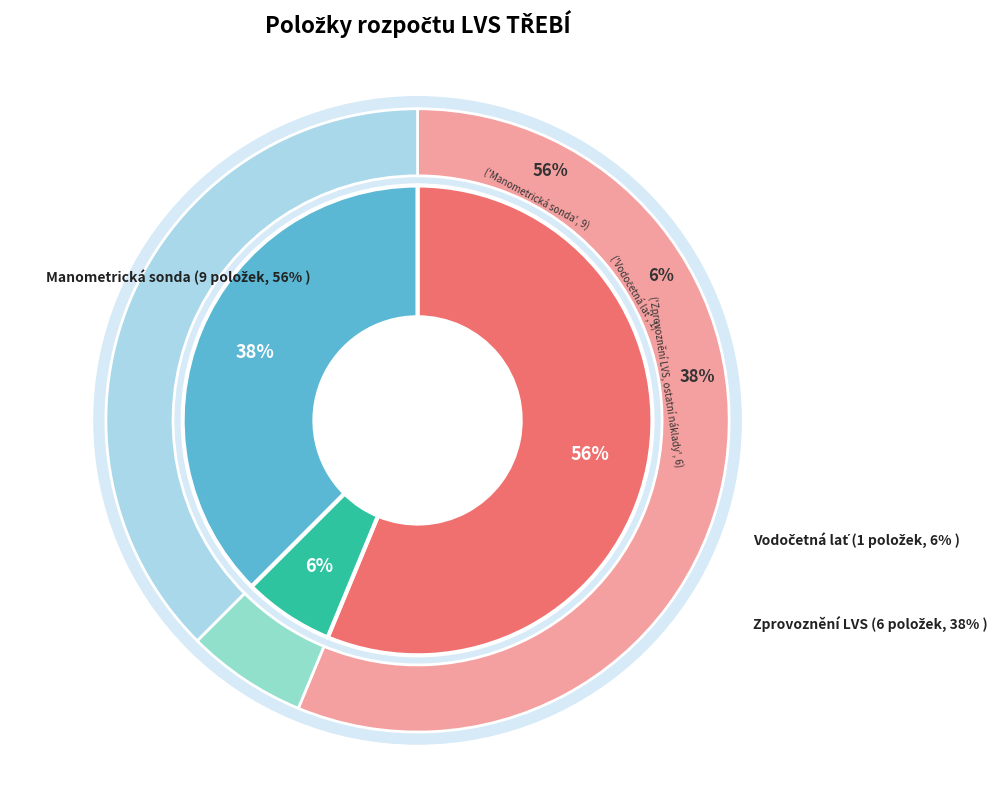

Which category has the biggest portion of the pie?

Vodoměrná stanice - Manometrická sonda